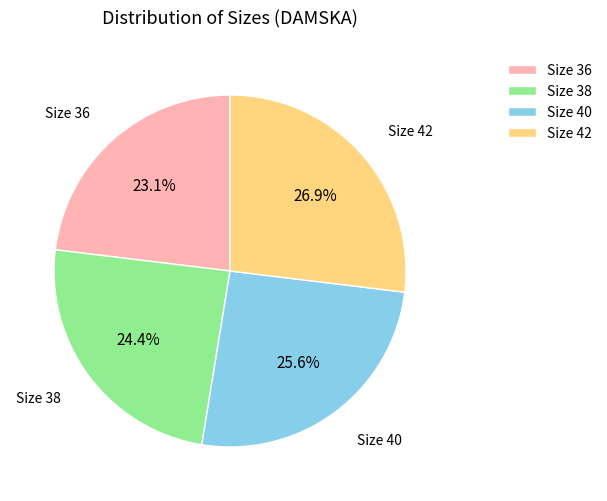

To the nearest percent, what is the difference between the Size 42 and Size 40 slice percentages?

1%